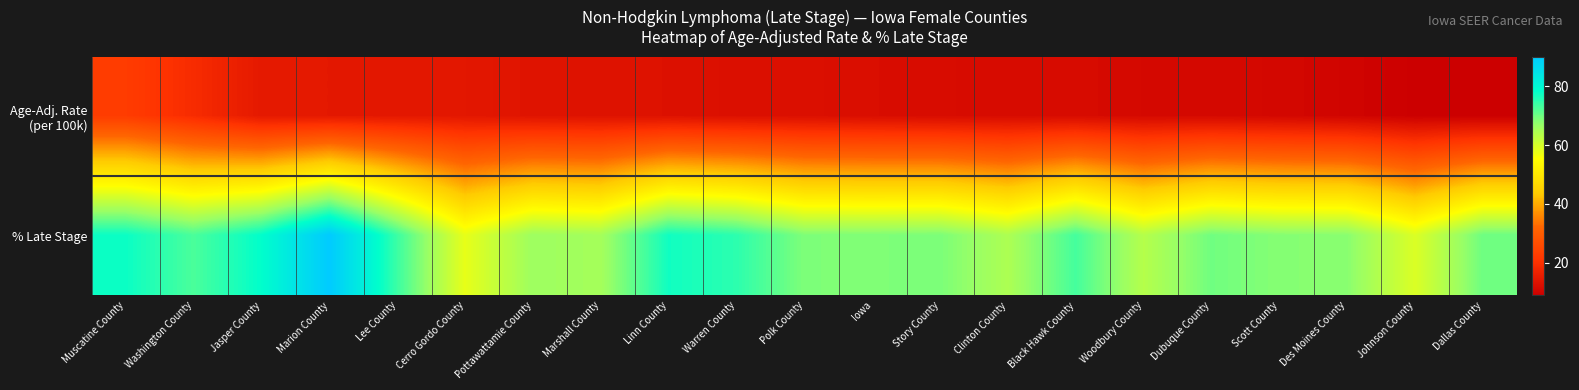

List the series in order of their peak value, lowest first.

Age-Adj. Rate (per 100k), % Late Stage